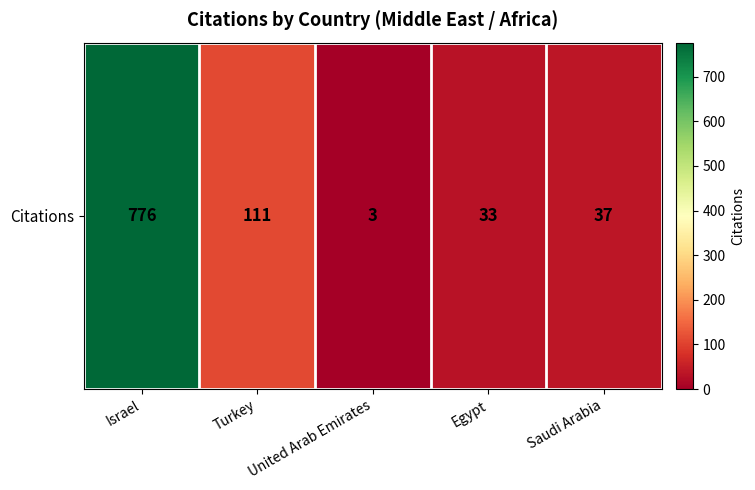

What is the change in value from Turkey to United Arab Emirates?

-108